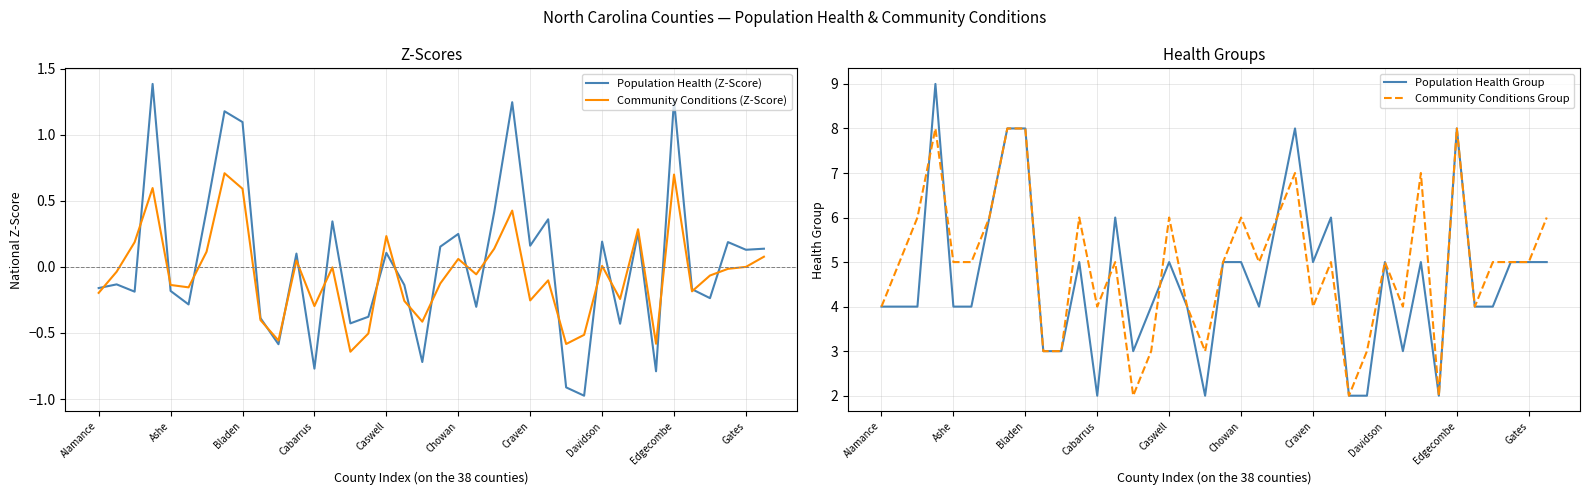

What is the maximum value for Population Health (Z-Score)?

1.4